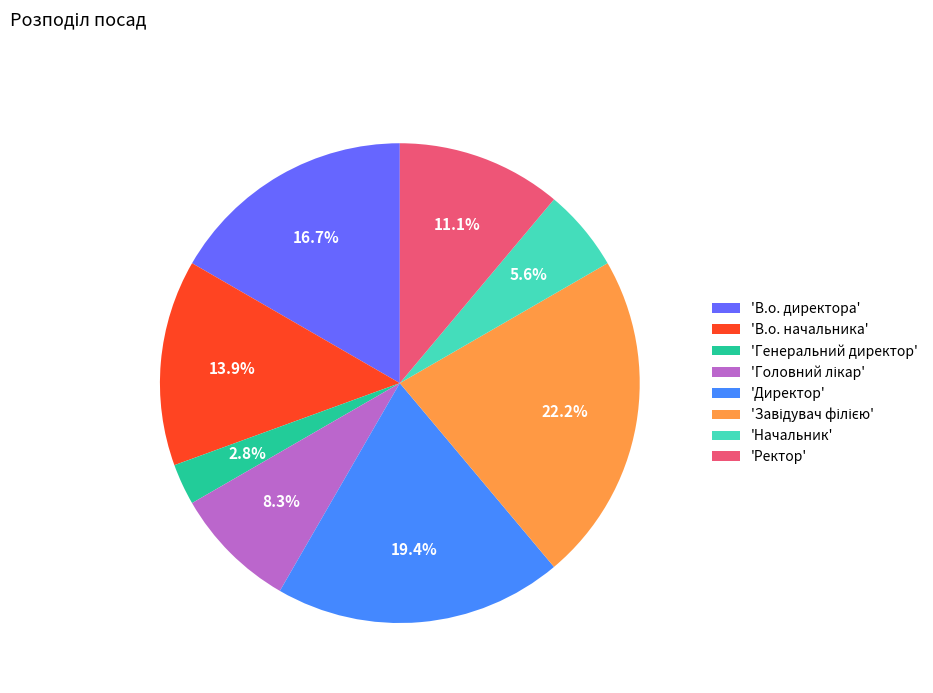

How many slices are in this pie chart?

8